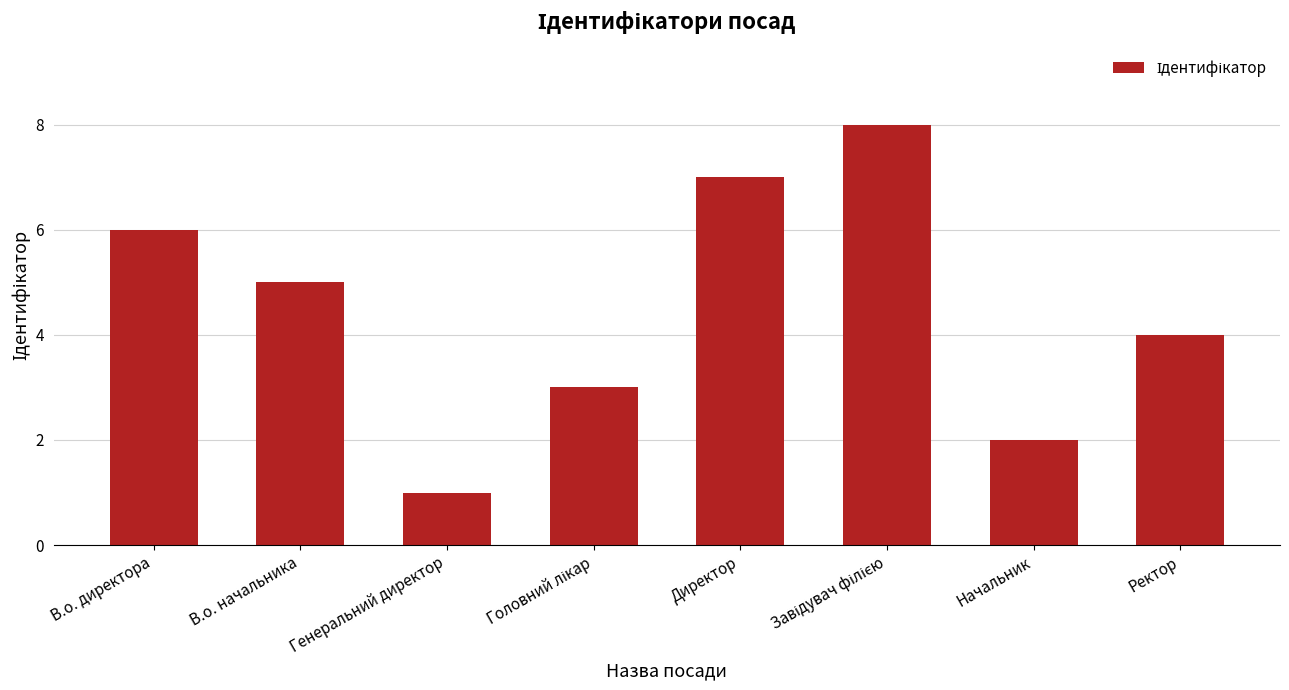

How many series are shown in this chart?

1